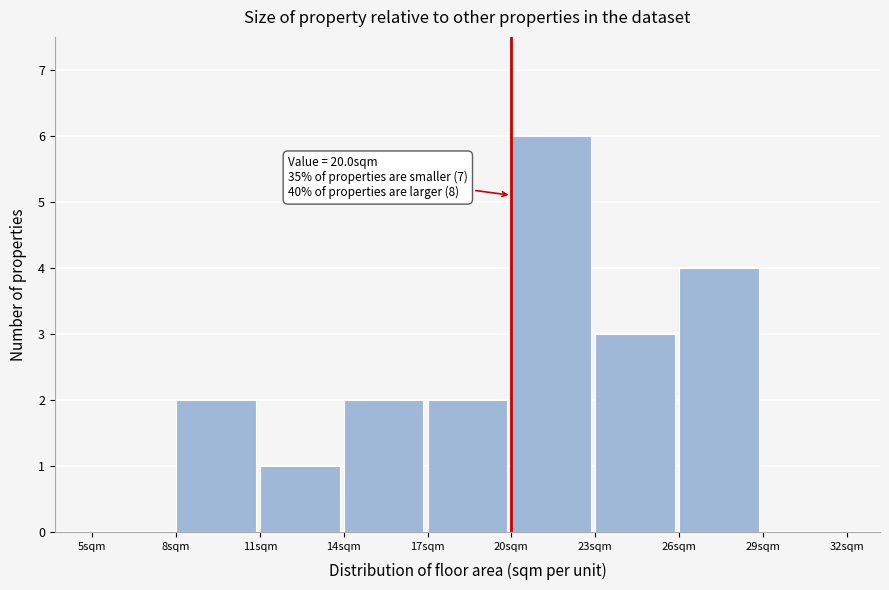

Over which range of the x-axis is the bar tallest?

20 to 23